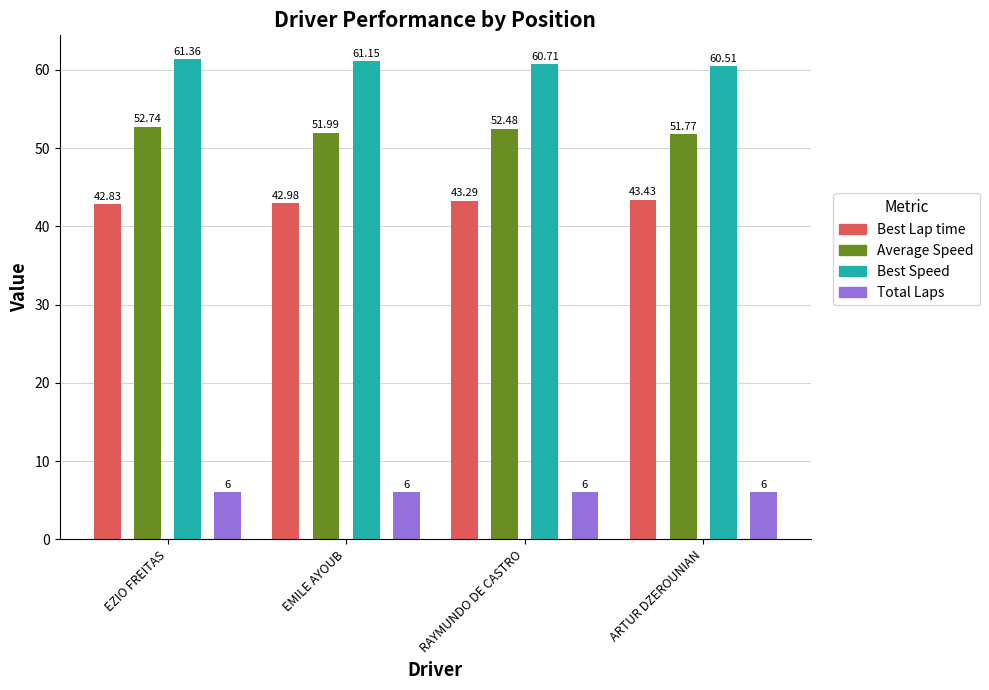

What is the maximum value for Average Speed?

52.7